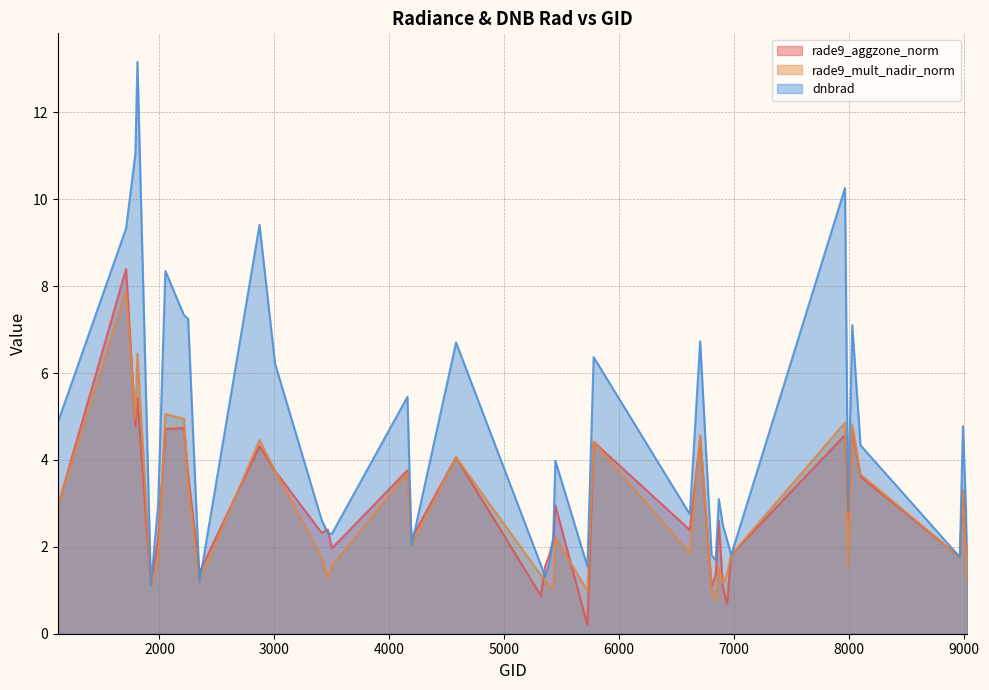

What is the average value of the rade9_mult_nadir_norm series?

2.7